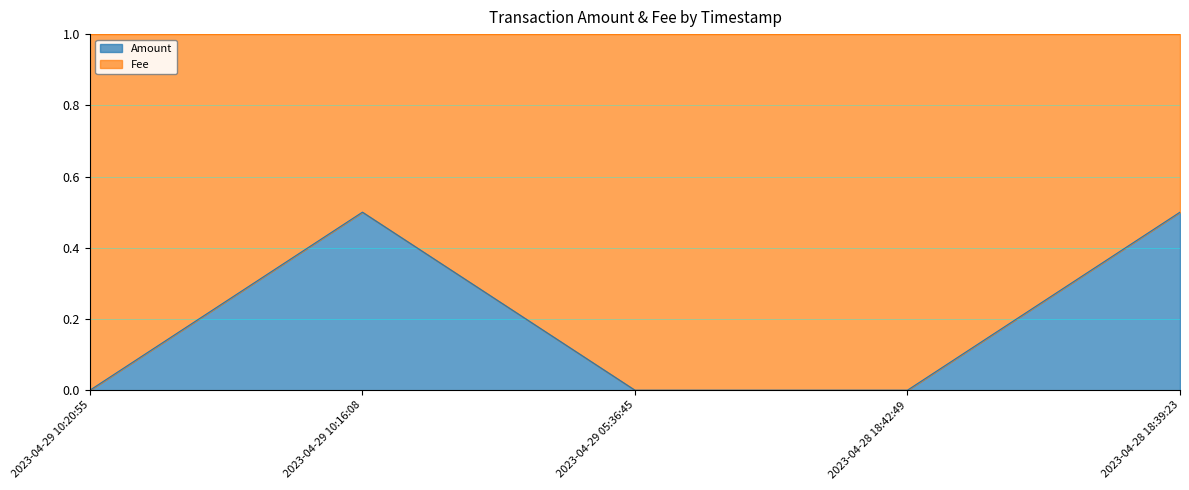

Which category has the highest value across all series?

2023-04-29 10:16:08